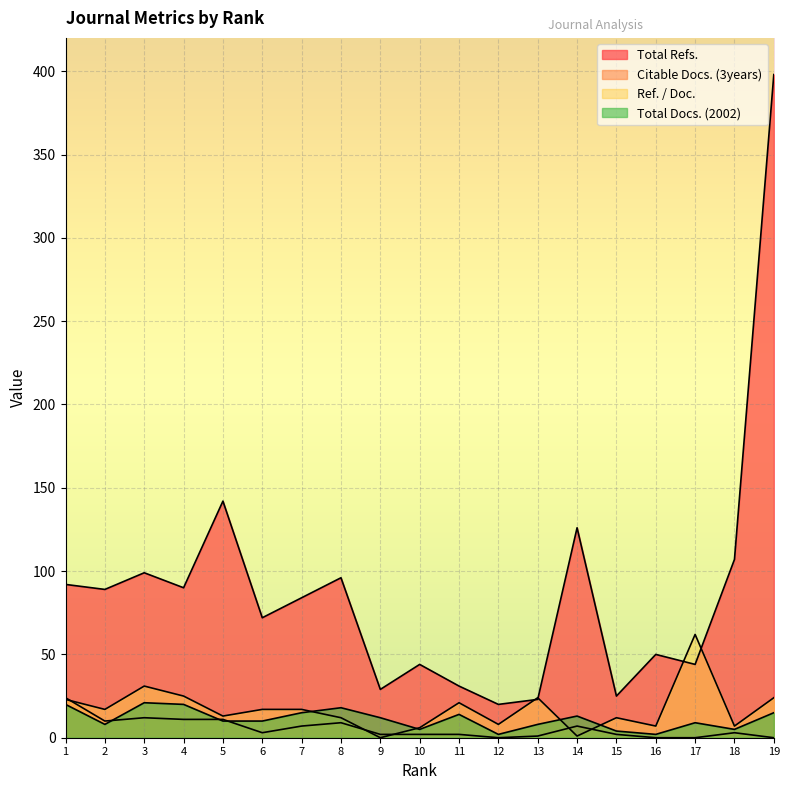

At which category does Ref. / Doc. reach its first local valley?

2